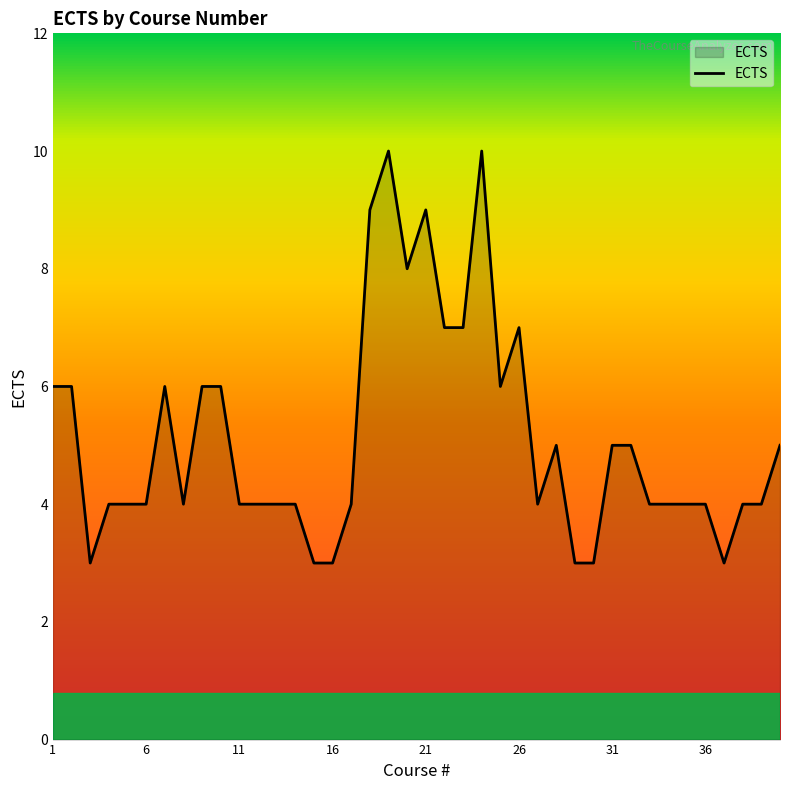

What is the smallest value displayed?

3